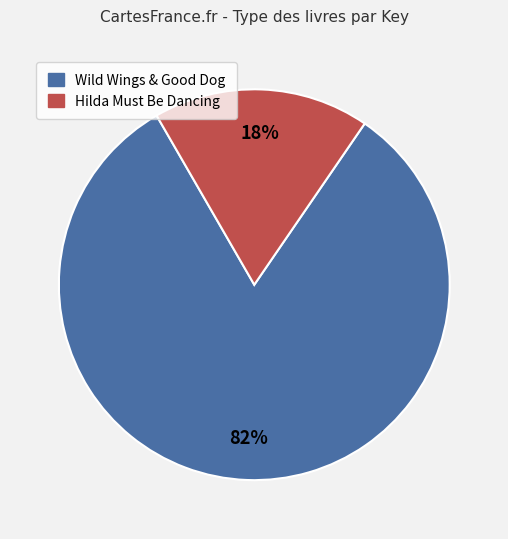

To the nearest percent, what is the difference between the largest and smallest slice percentages?

64%